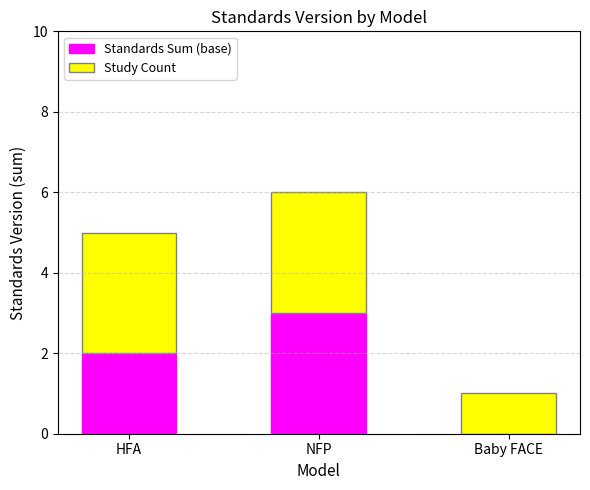

At which label does Standards Sum (base) reach its peak?

NFP